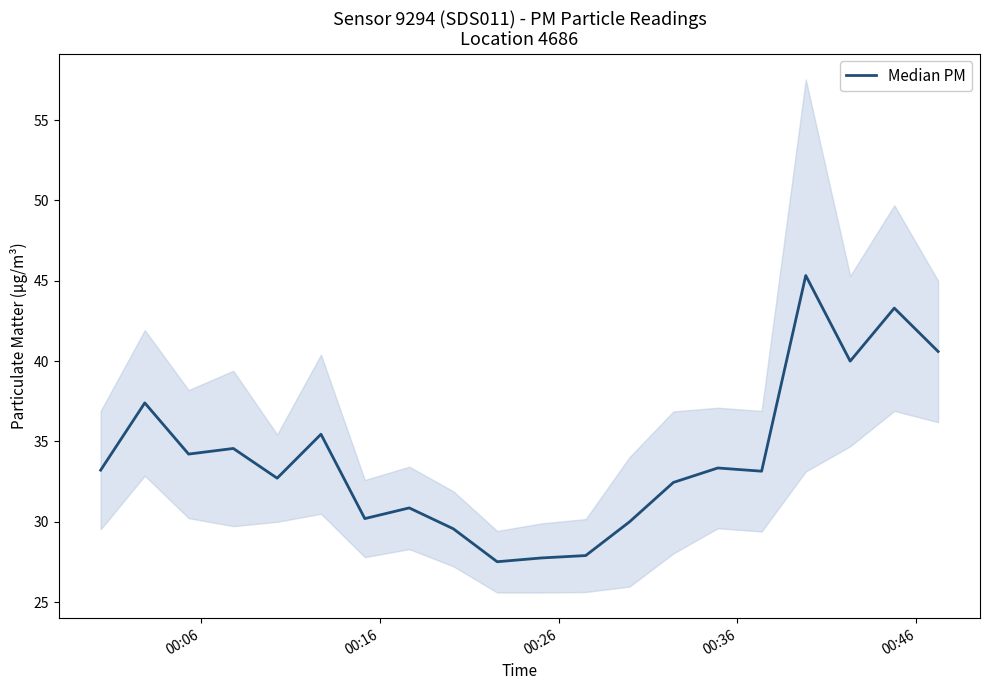

What is the difference between the maximum and second lowest values?

17.6